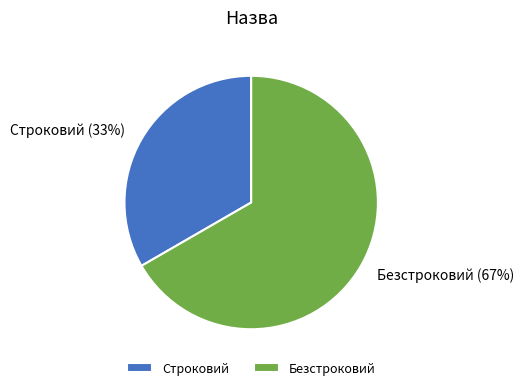

Which category has the biggest portion of the pie?

Безстроковий